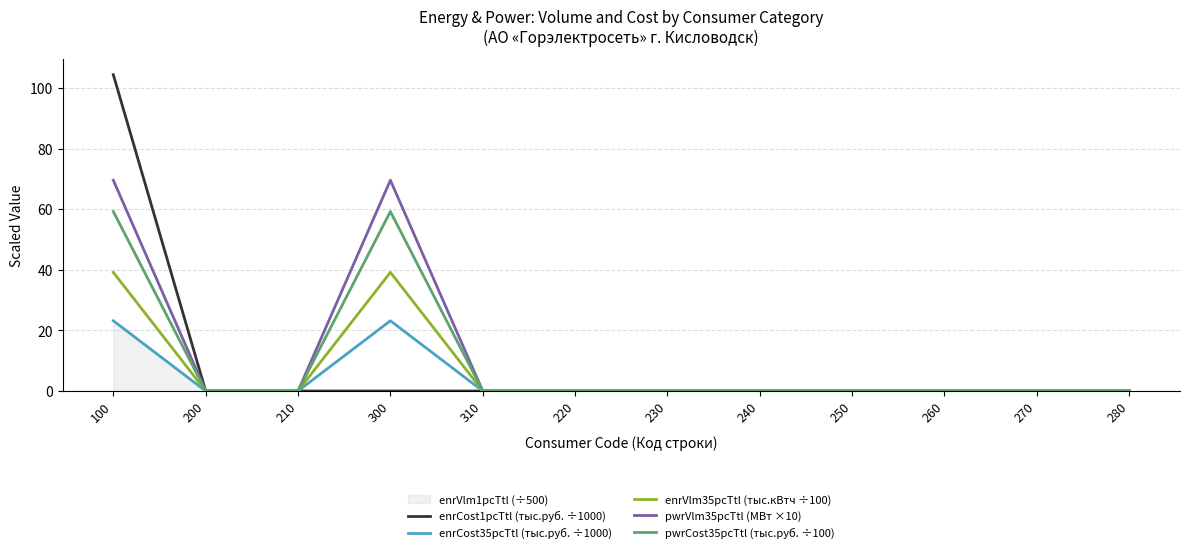

The value of pwrVlm35pcTtl (МВт ×10) at 230 is -25.6. True or false?

False